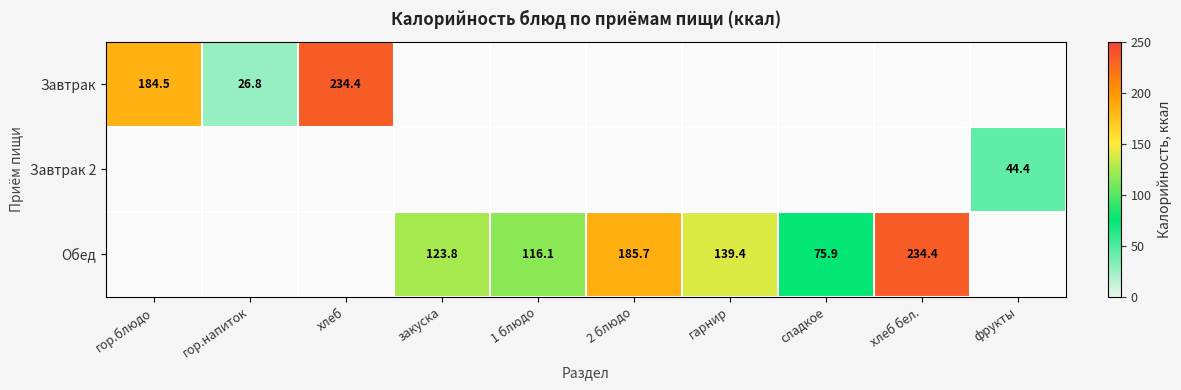

Is it true that Обед equals 198.0 at закуска?

False